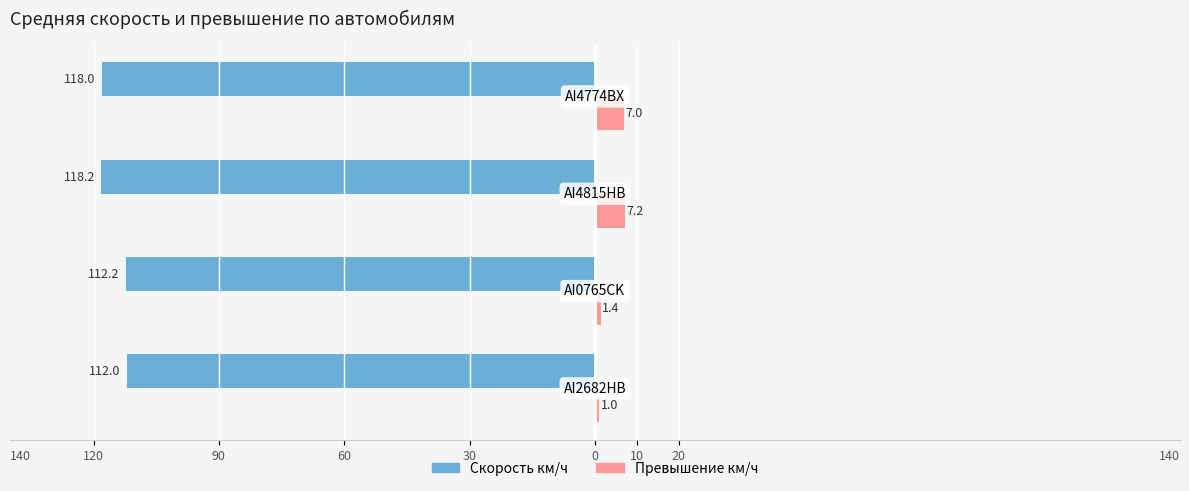

What are all the series names shown in the legend?

Скорость км/ч, Превышение км/ч